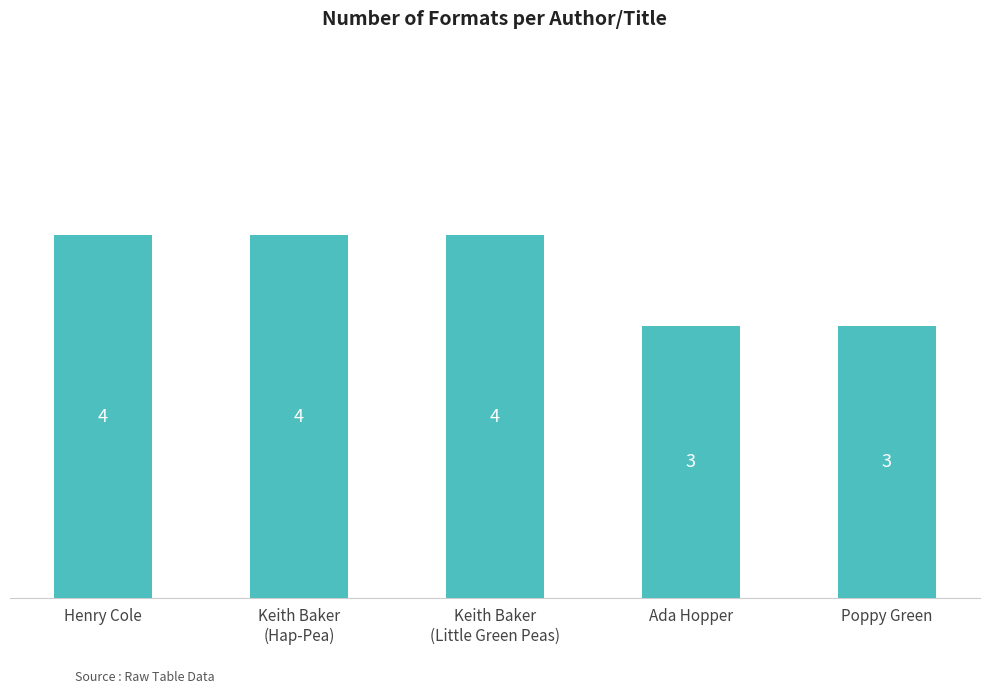

What is the label of the 4th bar from the left?

Ada Hopper